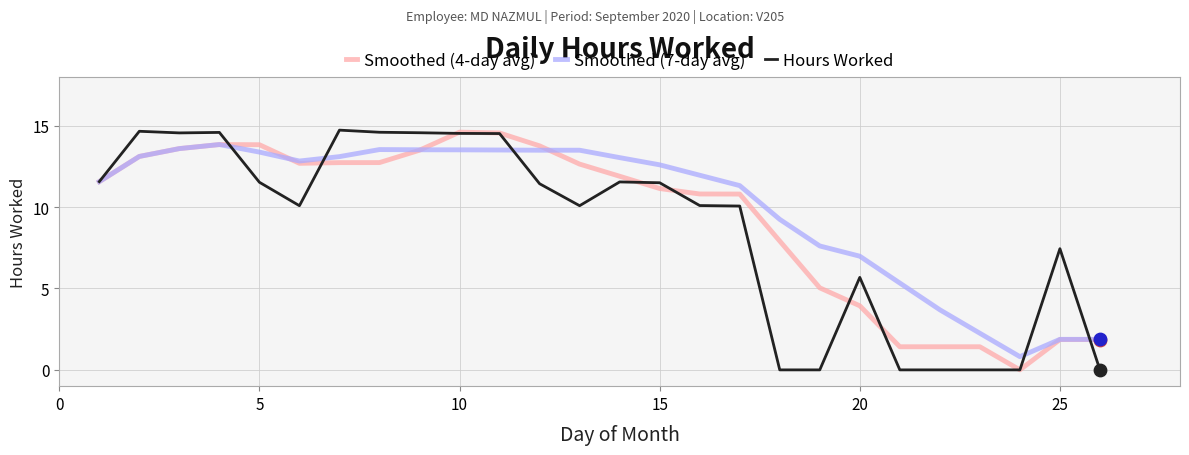

What is the maximum value shown in the chart?

14.7